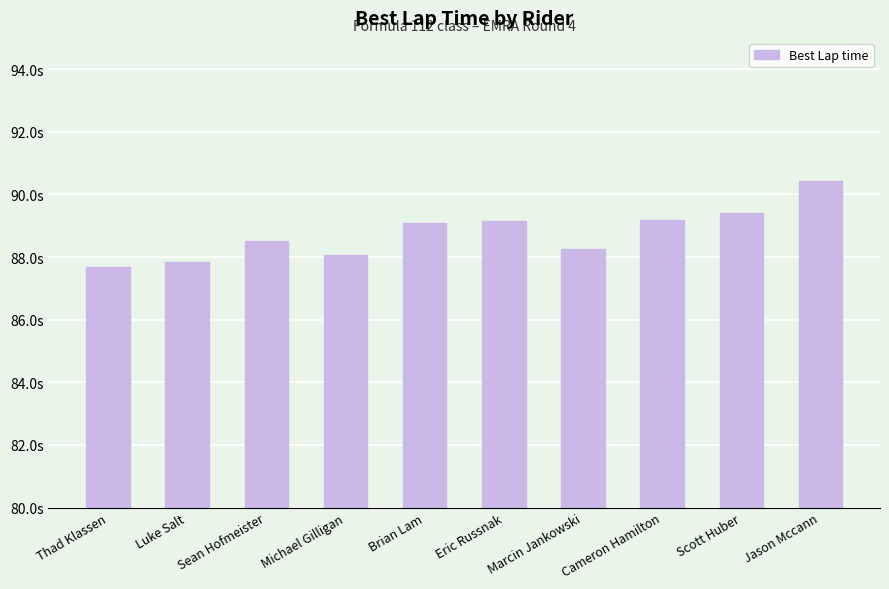

List the labels in order of value, largest first.

Jason Mccann, Scott Huber, Cameron Hamilton, Eric Russnak, Brian Lam, Sean Hofmeister, Marcin Jankowski, Michael Gilligan, Luke Salt, Thad Klassen